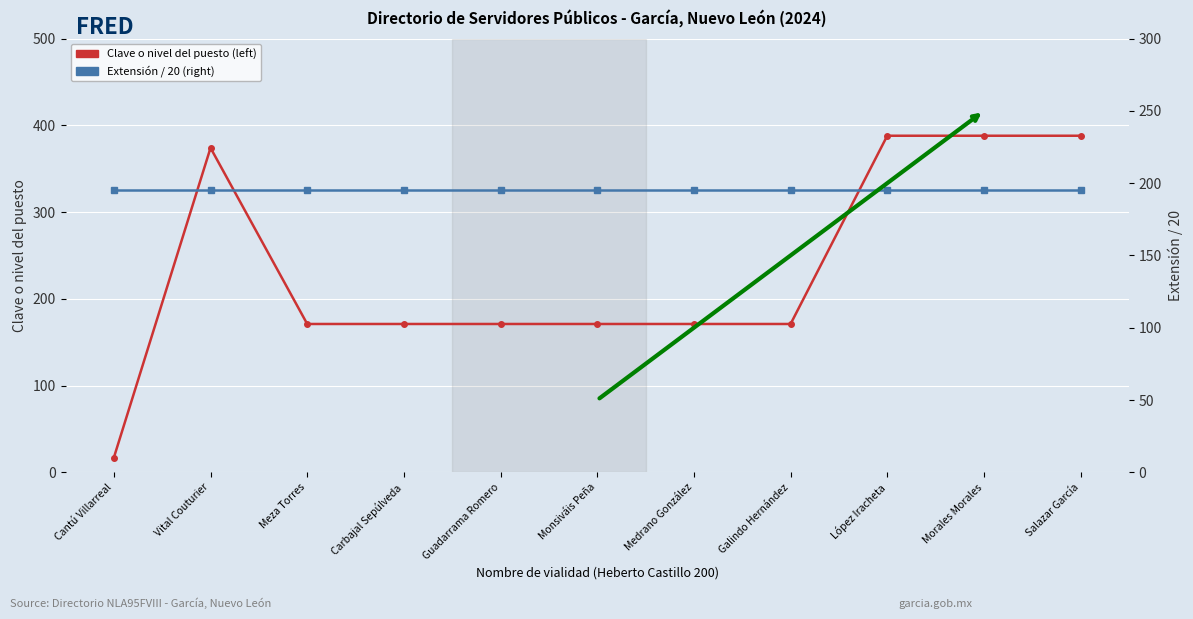

Rank the categories by Clave o nivel del puesto (left) value from lowest to highest.

Cantú Villarreal, Meza Torres, Carbajal Sepúlveda, Guadarrama Romero, Monsiváis Peña, Medrano González, Galindo Hernández, Vital Couturier, López Iracheta, Morales Morales, Salazar García